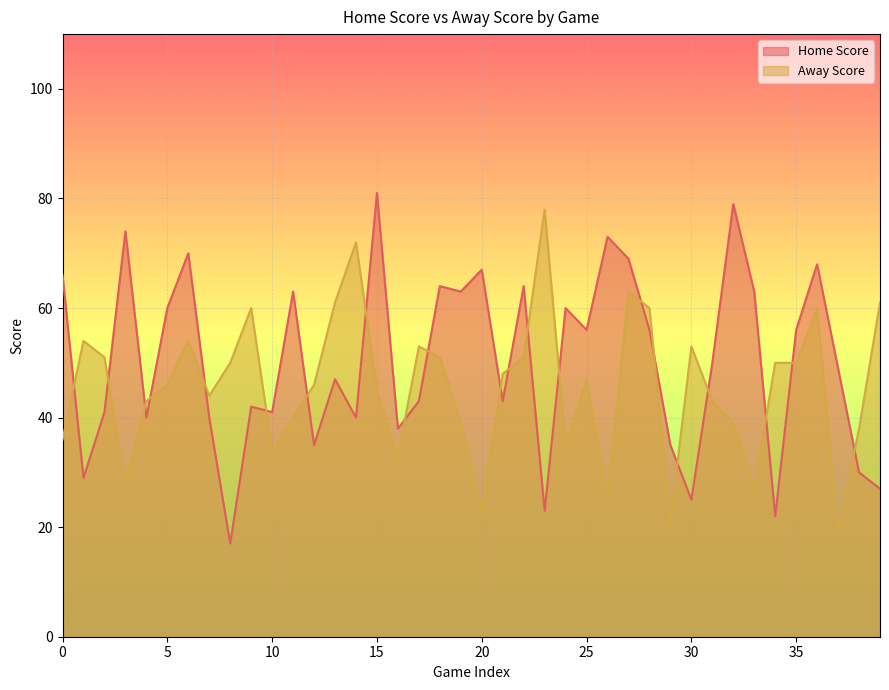

Rank the series by their average value, from lowest to highest.

Away Score, Home Score